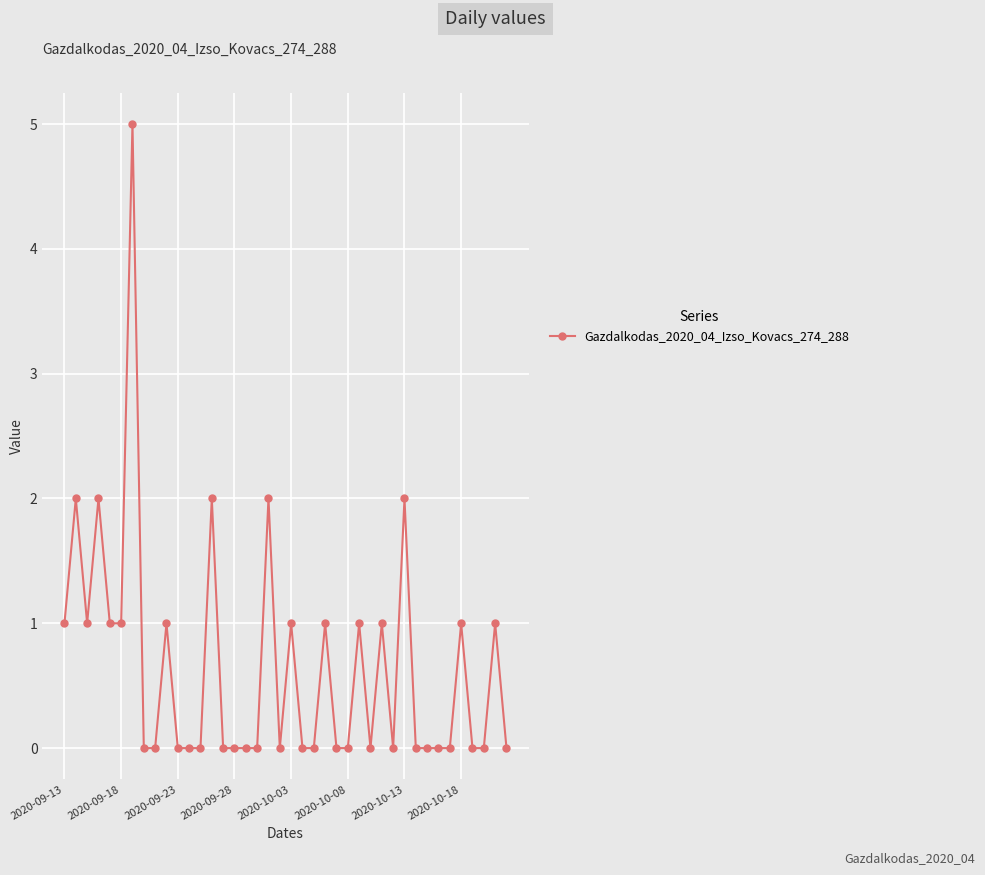

What is the difference between the maximum and minimum values?

5